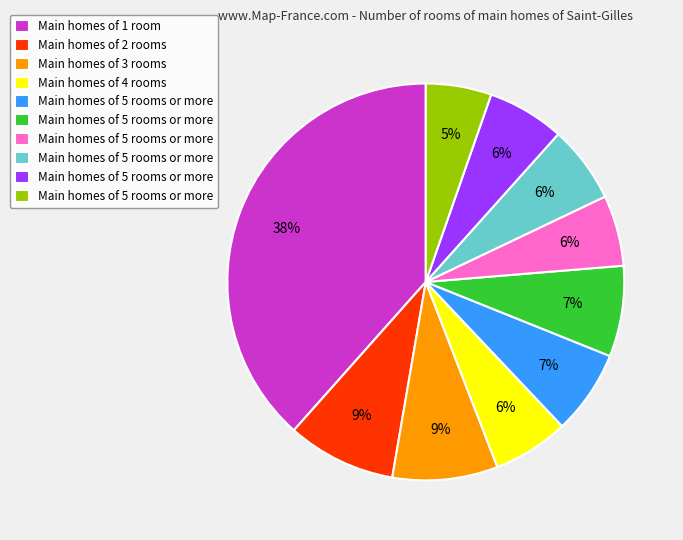

Count the number of slices in the pie.

10